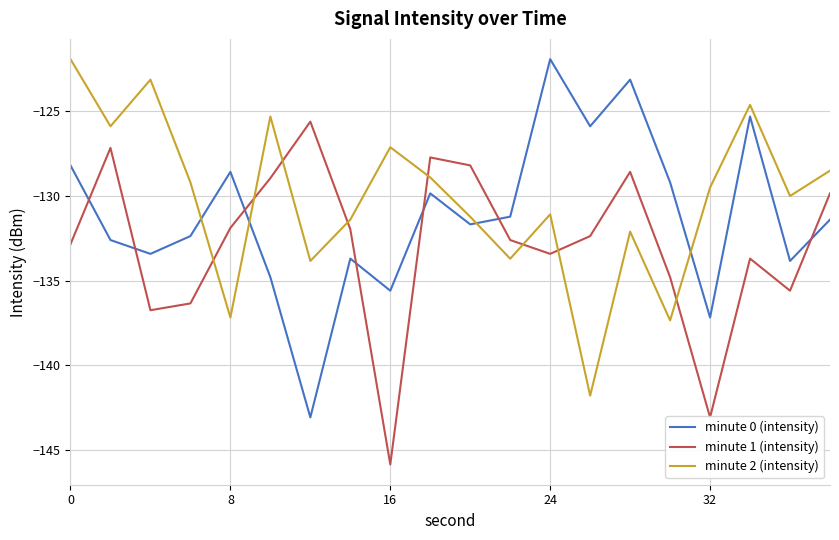

How many interior local peaks does the minute 0 (intensity) series have?

6